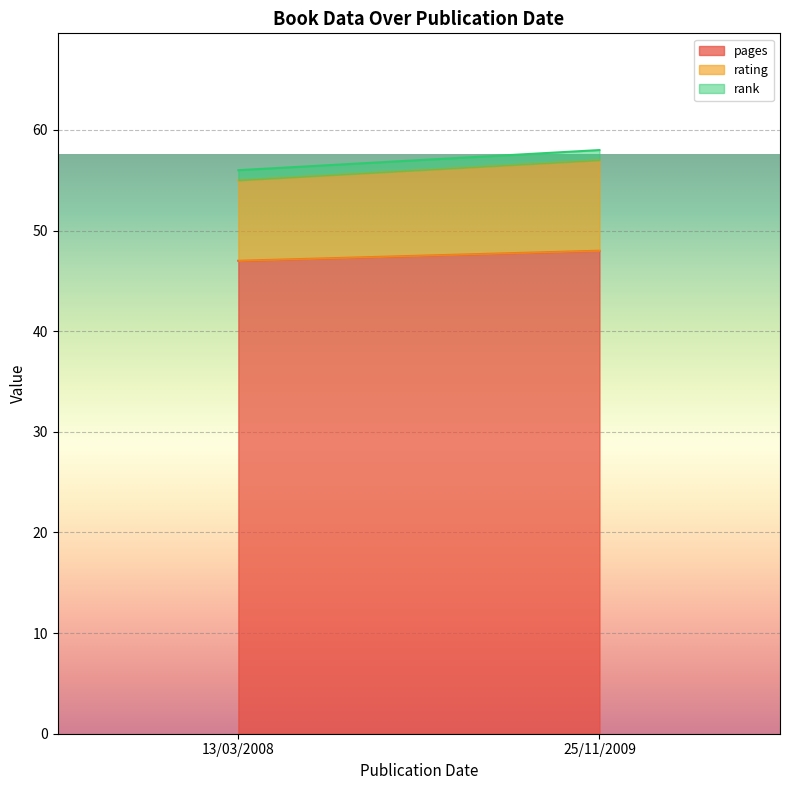

What are all the series names shown in the legend?

pages, rating, rank